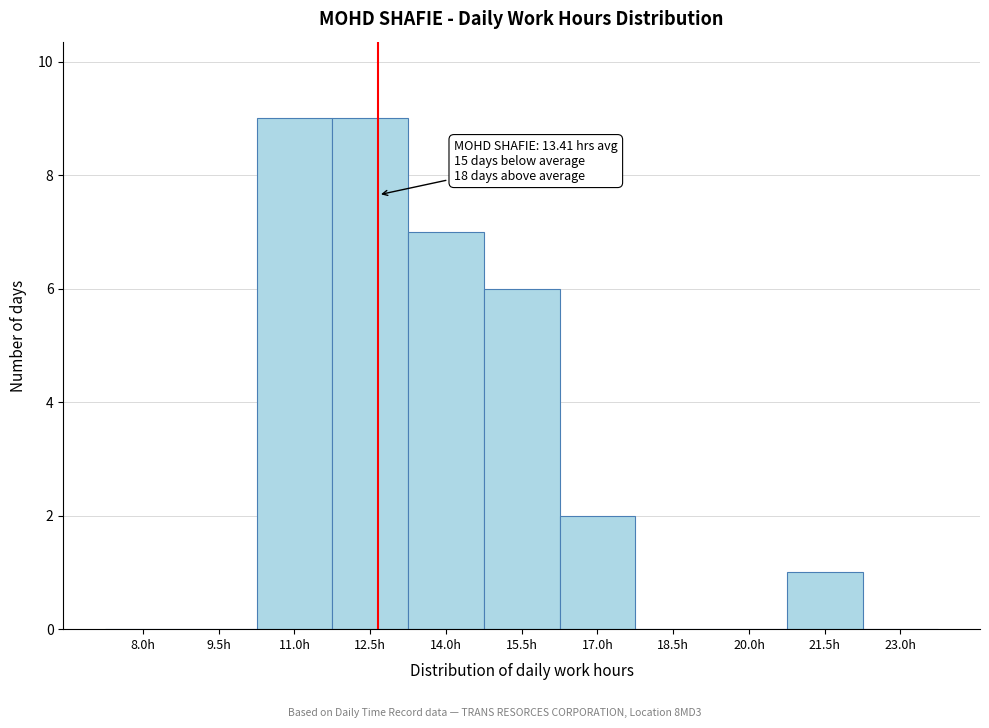

Reading left to right, extract all data points from this chart.

8.0h=0	9.5h=0	11.0h=9	12.5h=9	14.0h=7	15.5h=6	17.0h=2	18.5h=0	20.0h=0	21.5h=1	23.0h=0